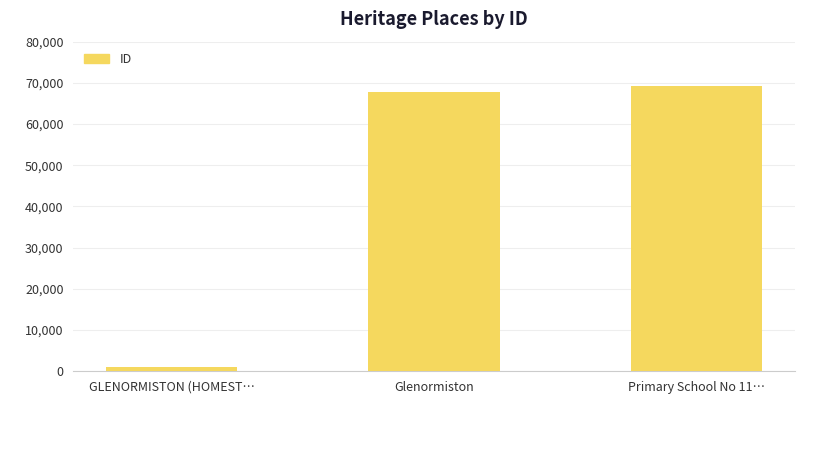

Reading left to right, transcribe all the data shown in this chart.

GLENORMISTON (HOMEST…=1150	Glenormiston=67795	Primary School No 11…=69305